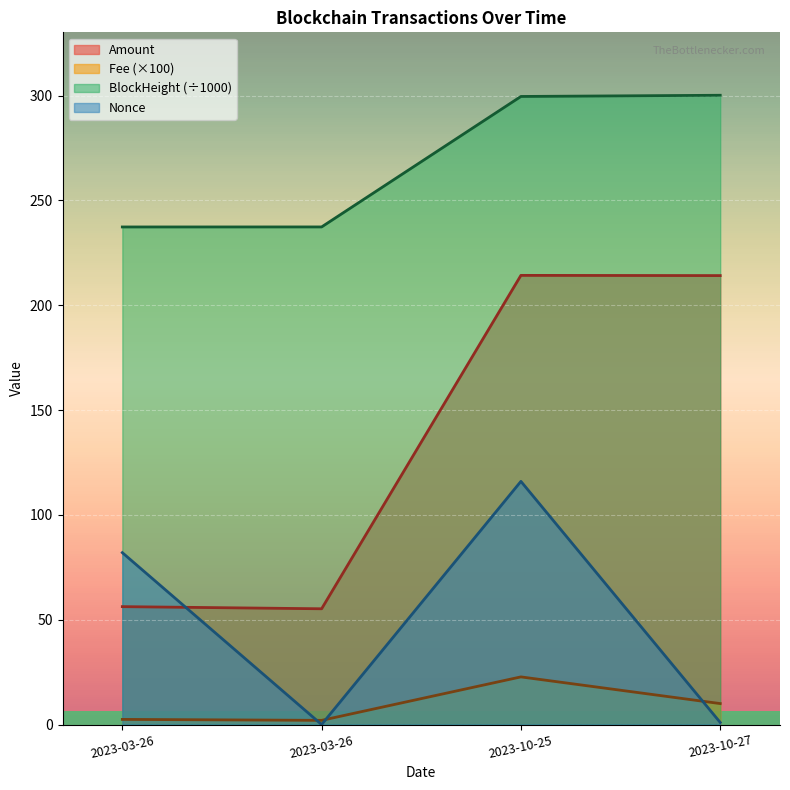

What is the value of the Amount point at the 2nd from the left?

55.2